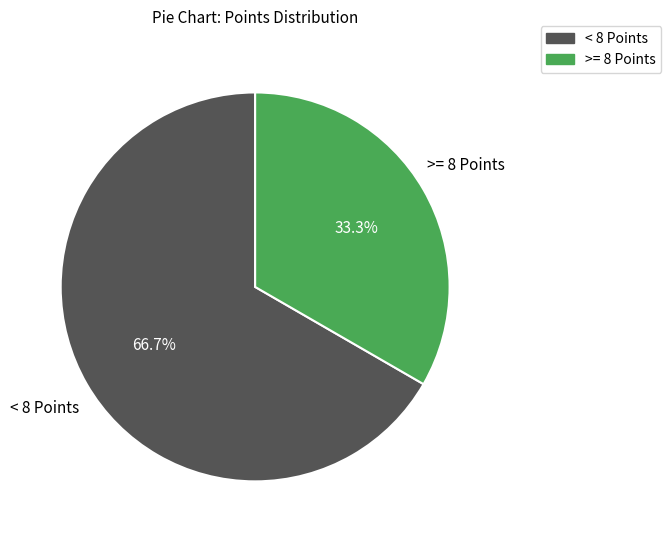

Is there a majority slice in this chart?

Yes